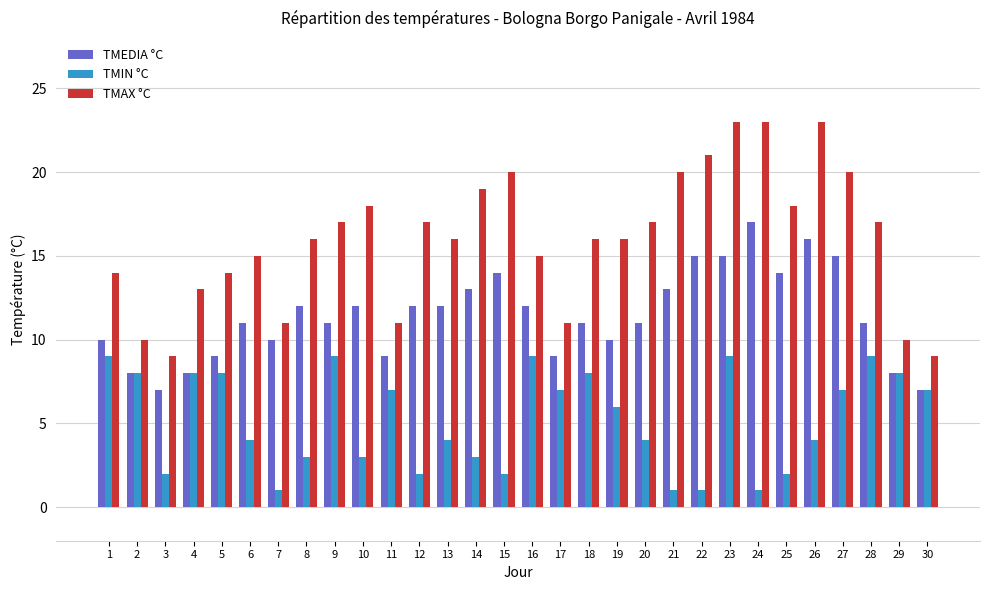

Read the TMEDIA °C value at 20, to the nearest 10.

10